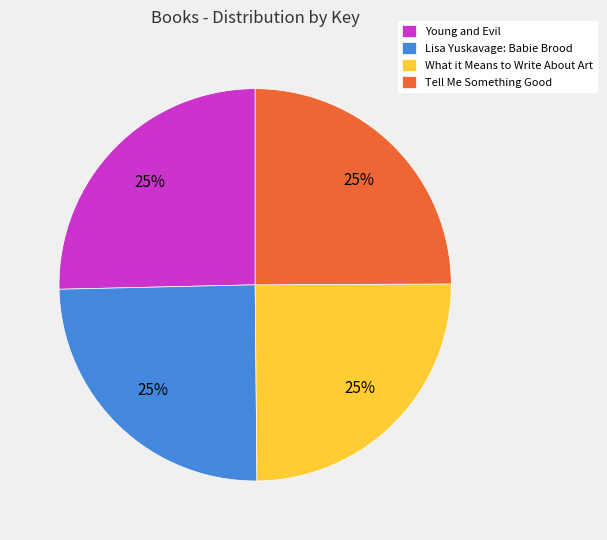

Does any single category account for the majority?

No